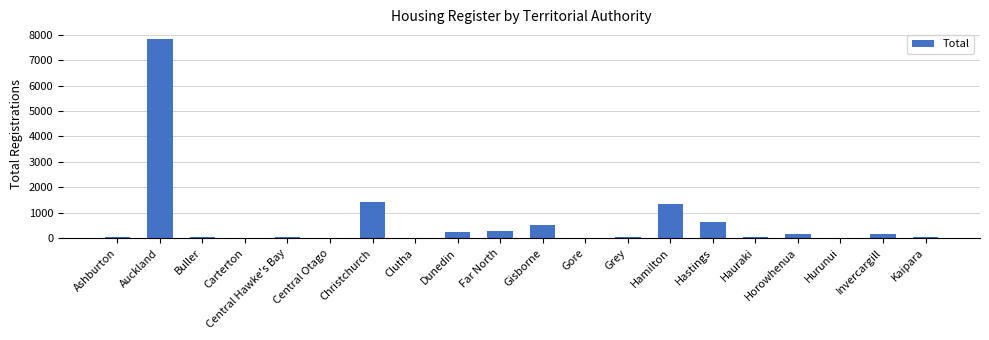

What is the average value?

652